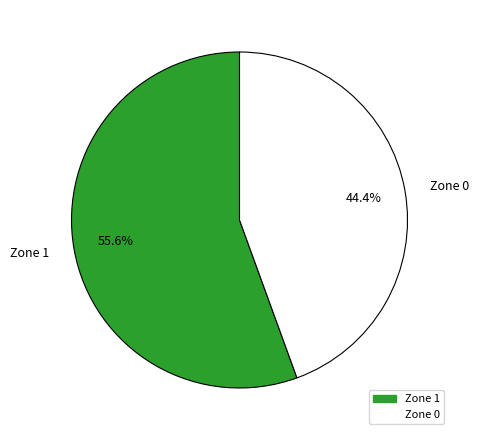

Between Zone 0 and Zone 1, which is larger?

Zone 1